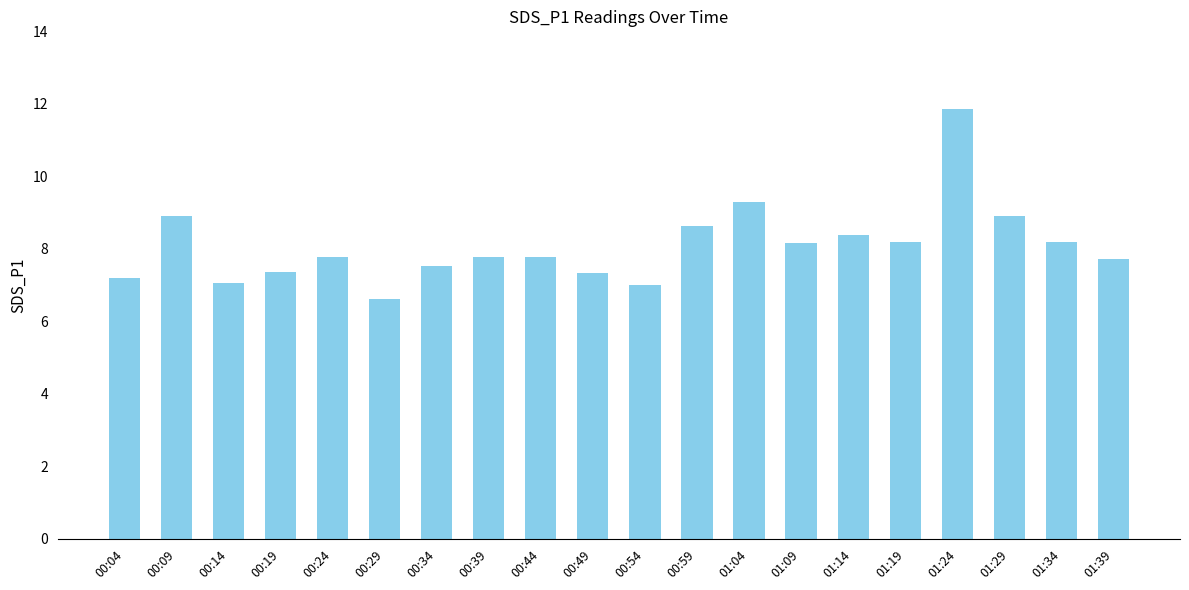

What is the greatest value displayed?

11.9